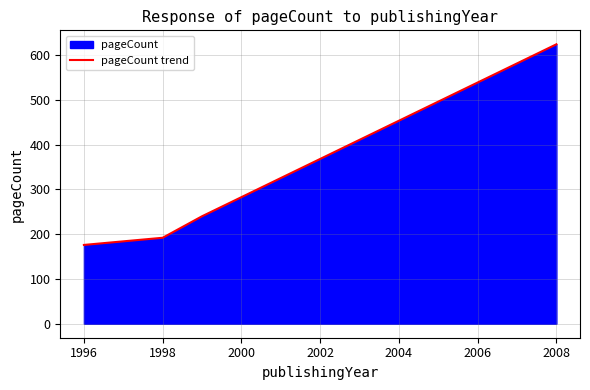

What is the average value?

308